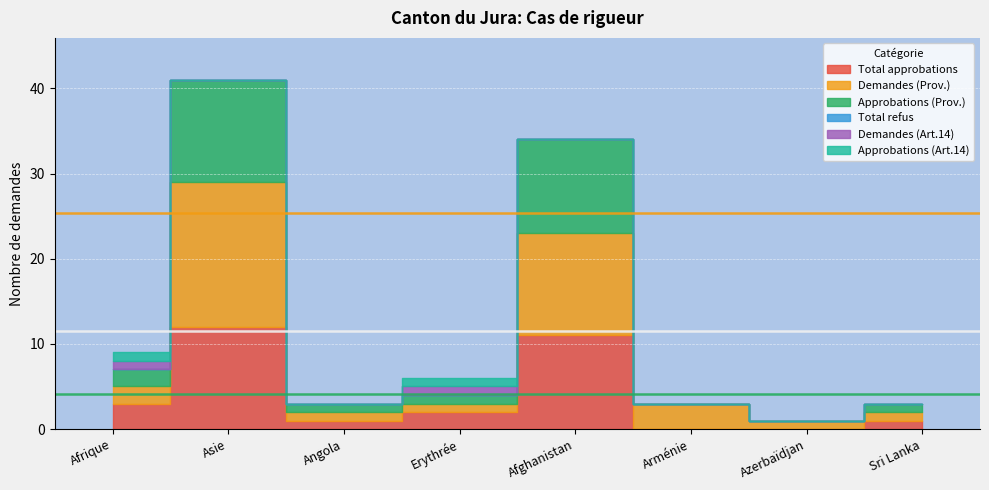

At which label does Total approbations first exceed 2?

Afrique